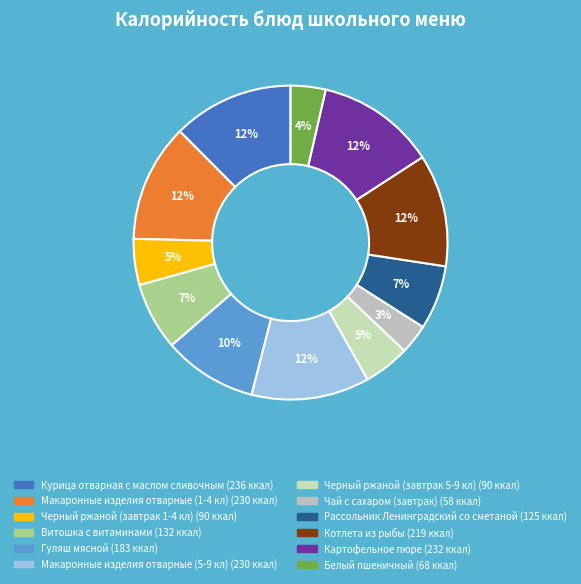

What percentage is the Белый пшеничный slice, to the nearest percent?

4%